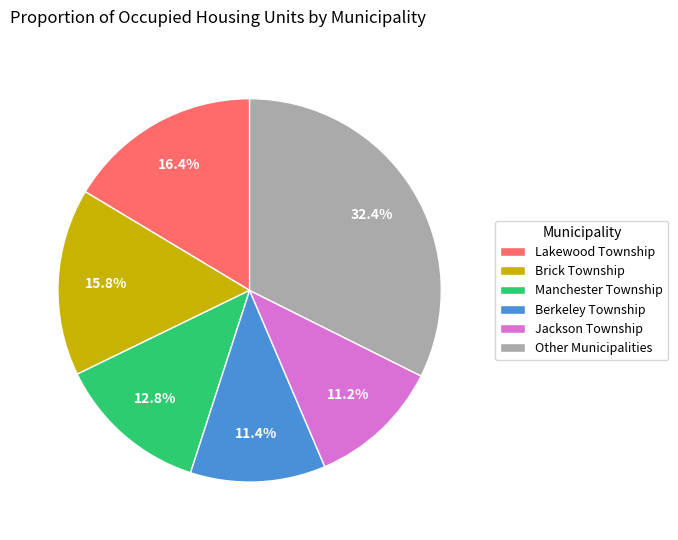

To the nearest percent, what is the difference between the largest and smallest slice percentages?

21%